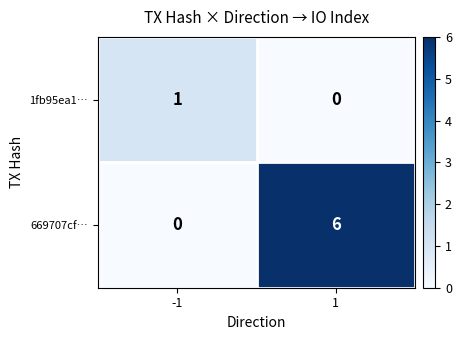

At which category is the sum across all series the highest?

1